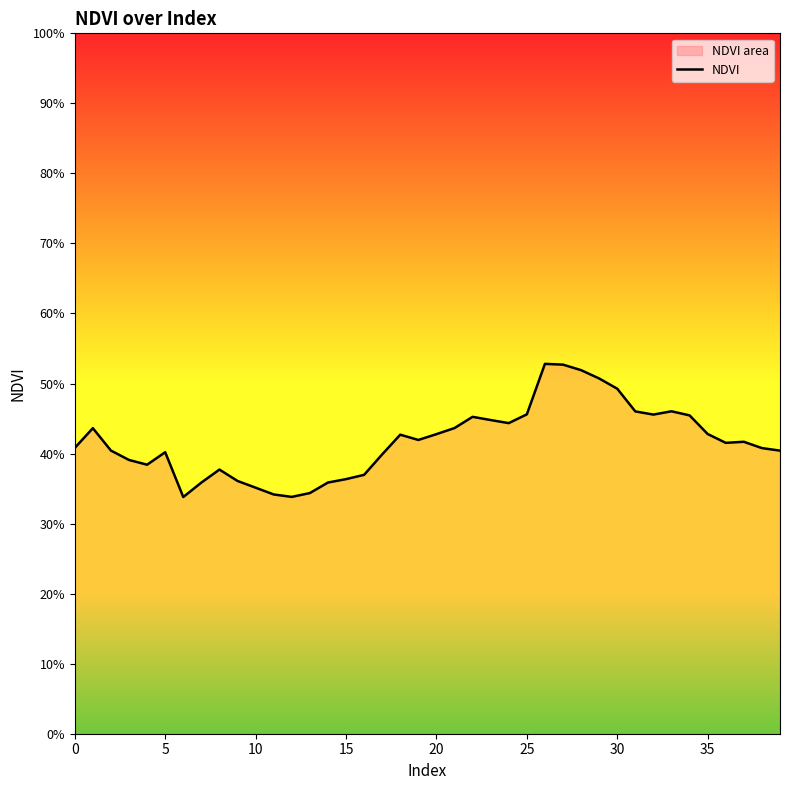

How many lines are shown in the chart?

1